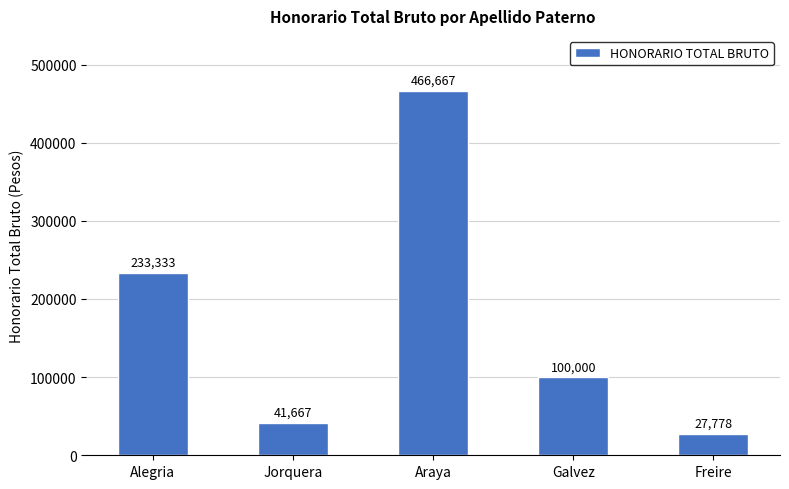

Rank the categories by value from lowest to highest.

Freire, Jorquera, Galvez, Alegria, Araya